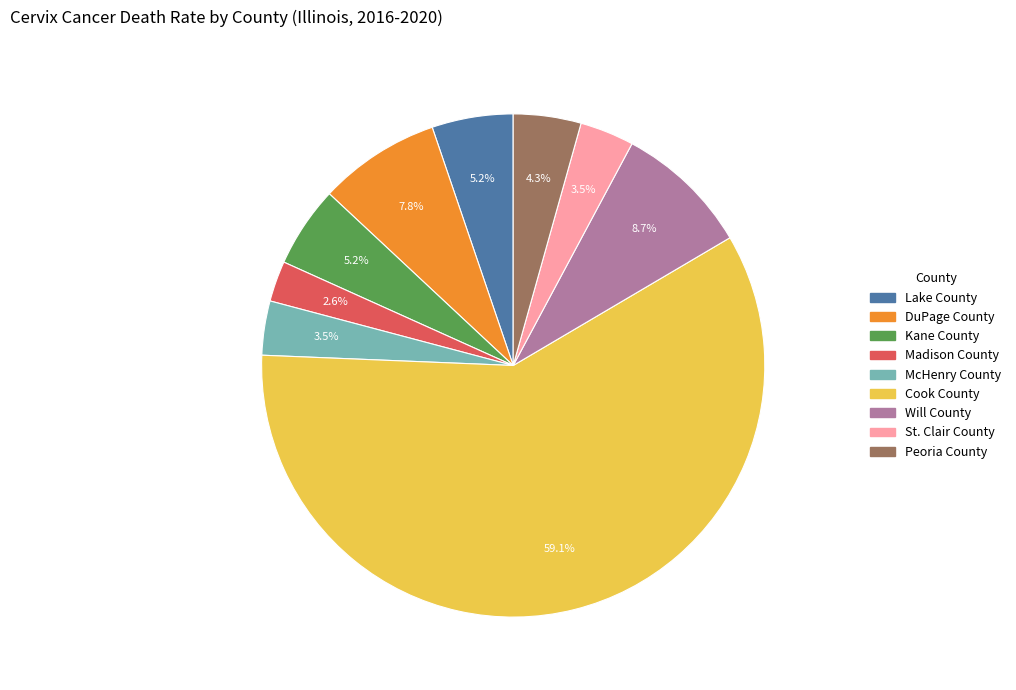

To the nearest percent, what is the combined percentage of Lake County and Kane County?

10%